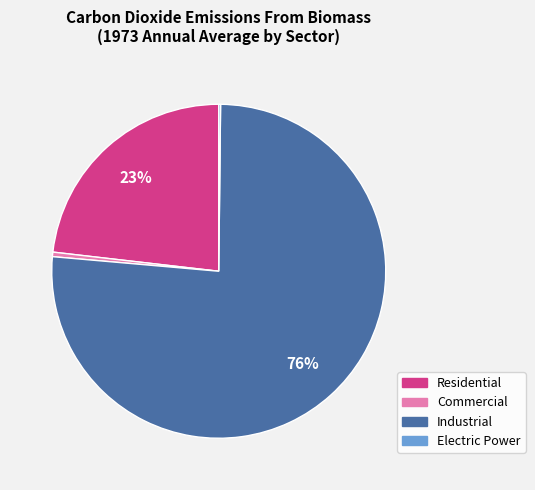

Between Commercial and Residential, which is larger?

Residential